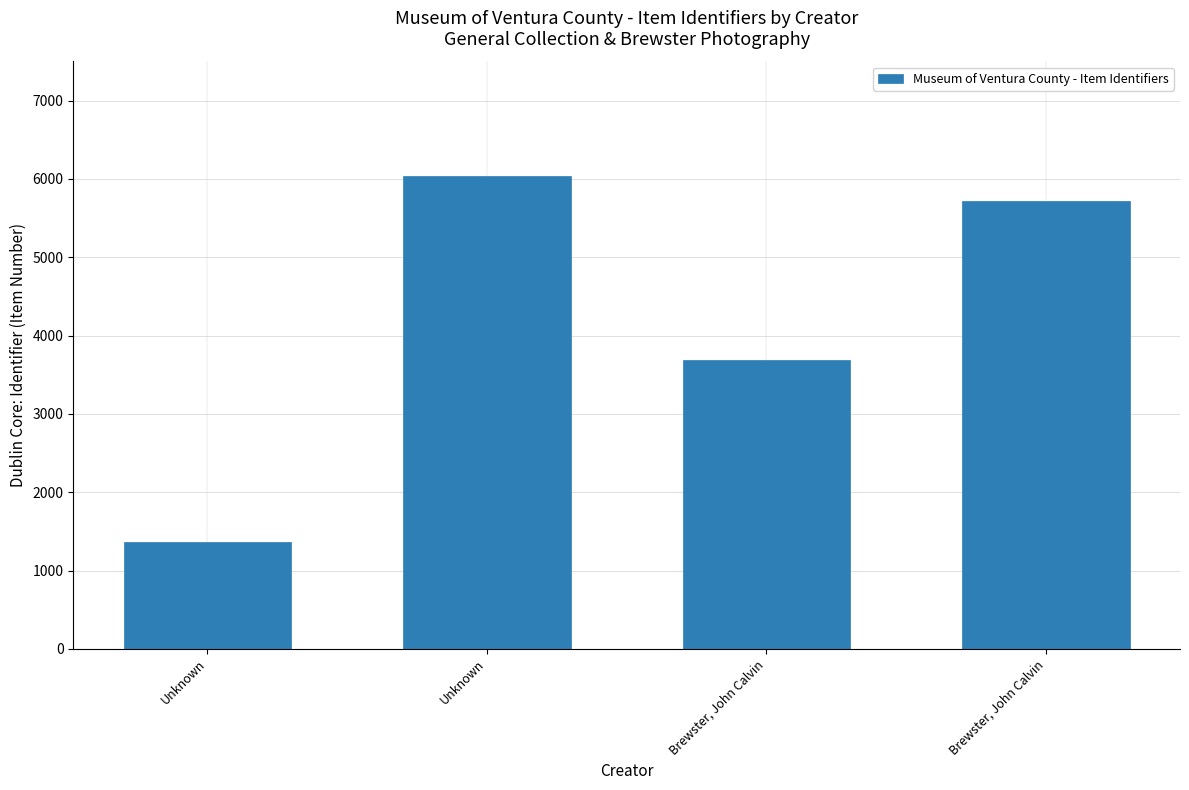

At which label does the data first exceed 5715?

Unknown